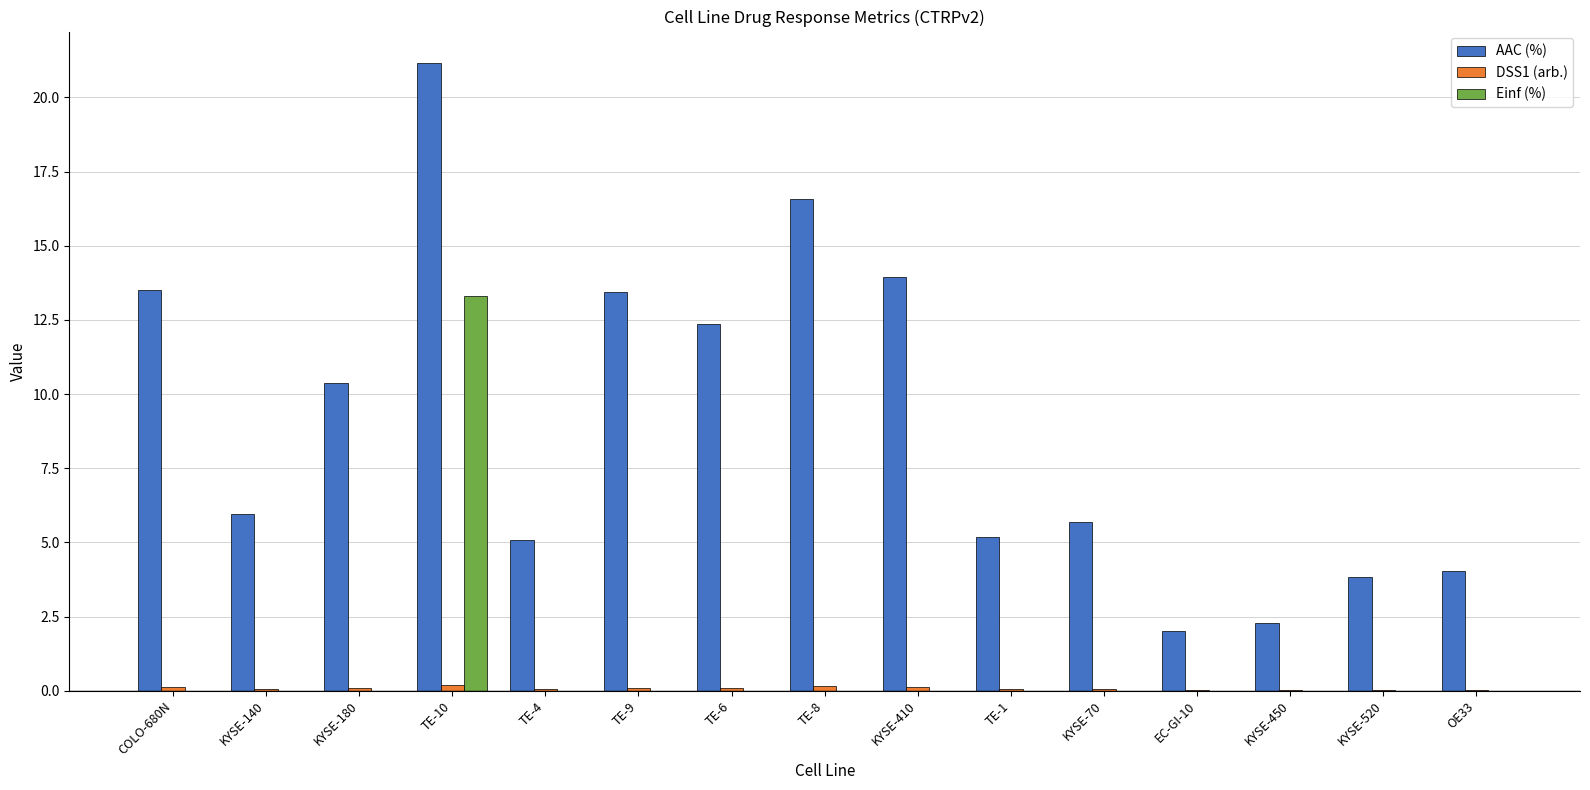

What is the sum of all AAC (%) values?

135.4